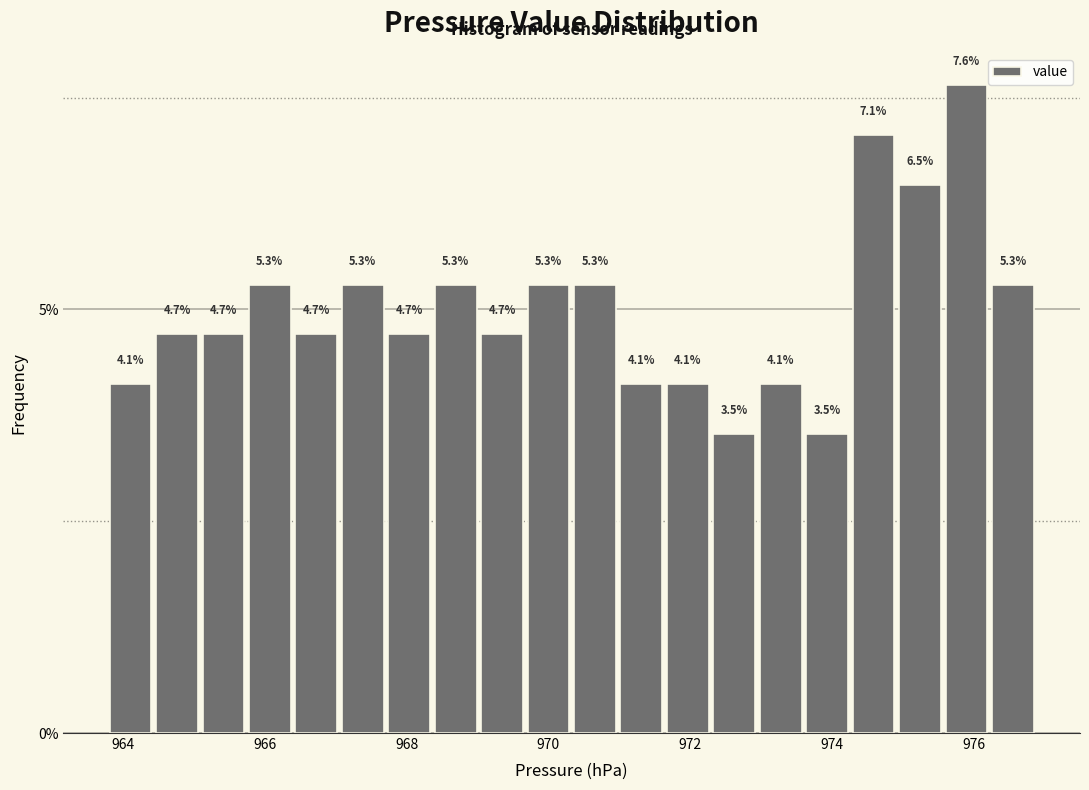

Read against the x-axis, roughly where is the centre of the tallest bar?

975.8